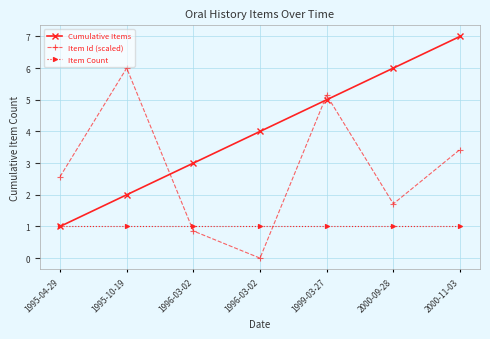

At how many categories does at least one series exceed 6?

1